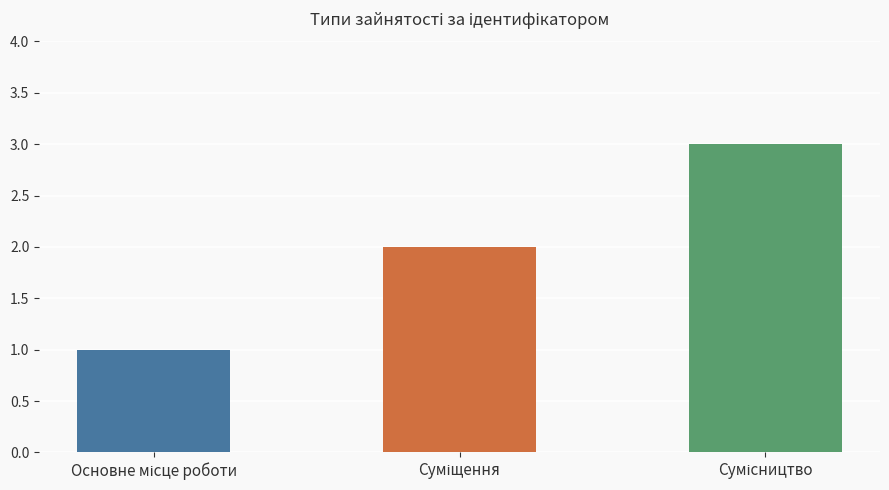

Count the number of values greater than 2.

1